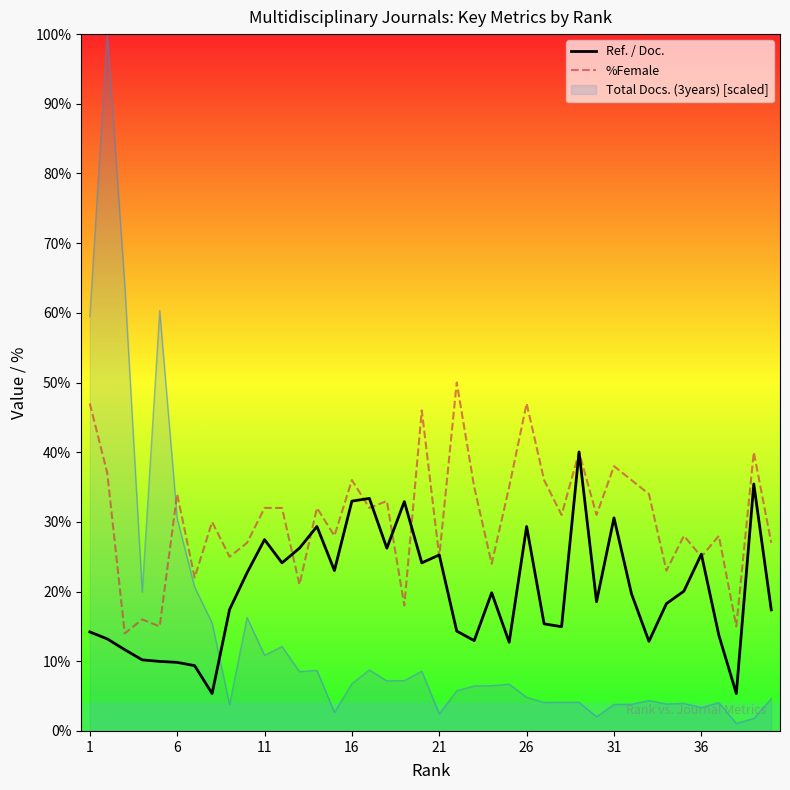

What is the highest value of the Total Docs. (3years) [scaled] series?

100.0